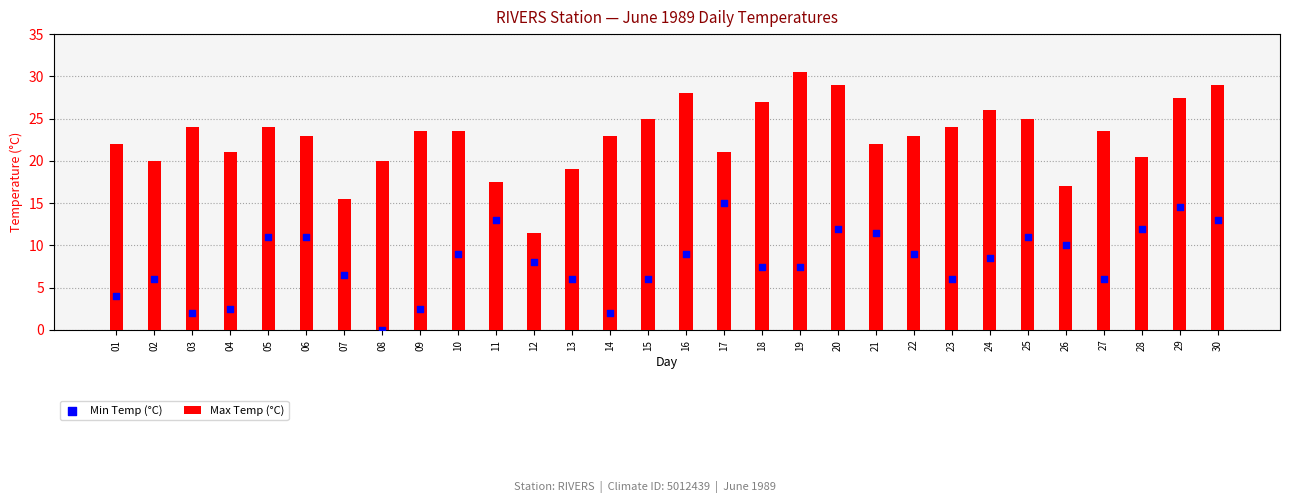

At how many categories does at least one series exceed 16?

28